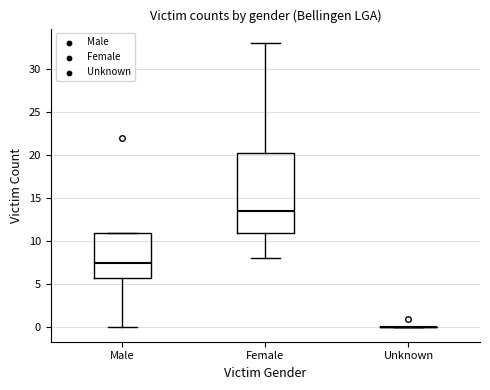

Comparing the boxes themselves (not the whiskers), which one is the tallest?

Female